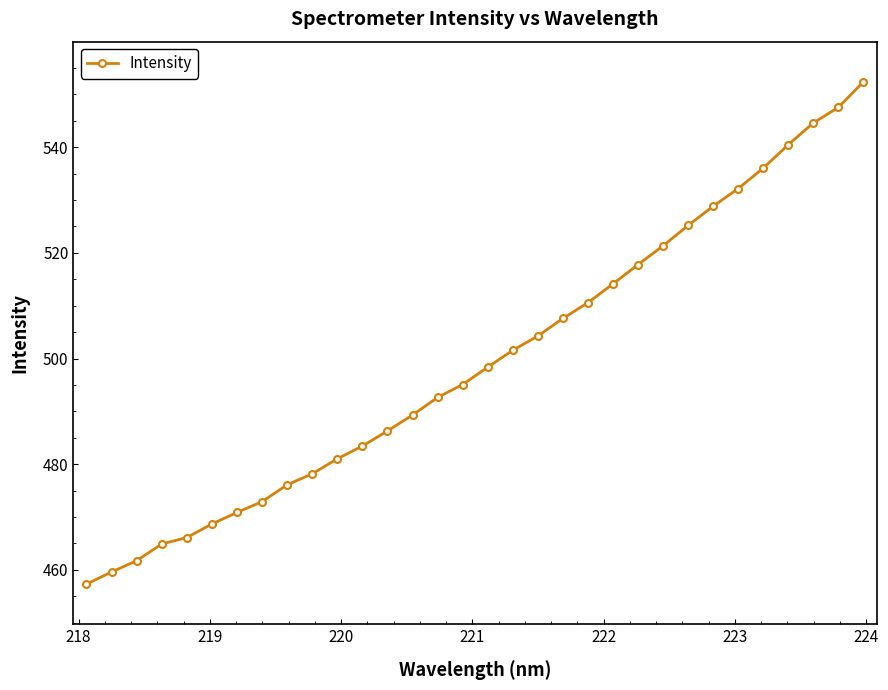

What is the value of the 9th point from the left?

476.1